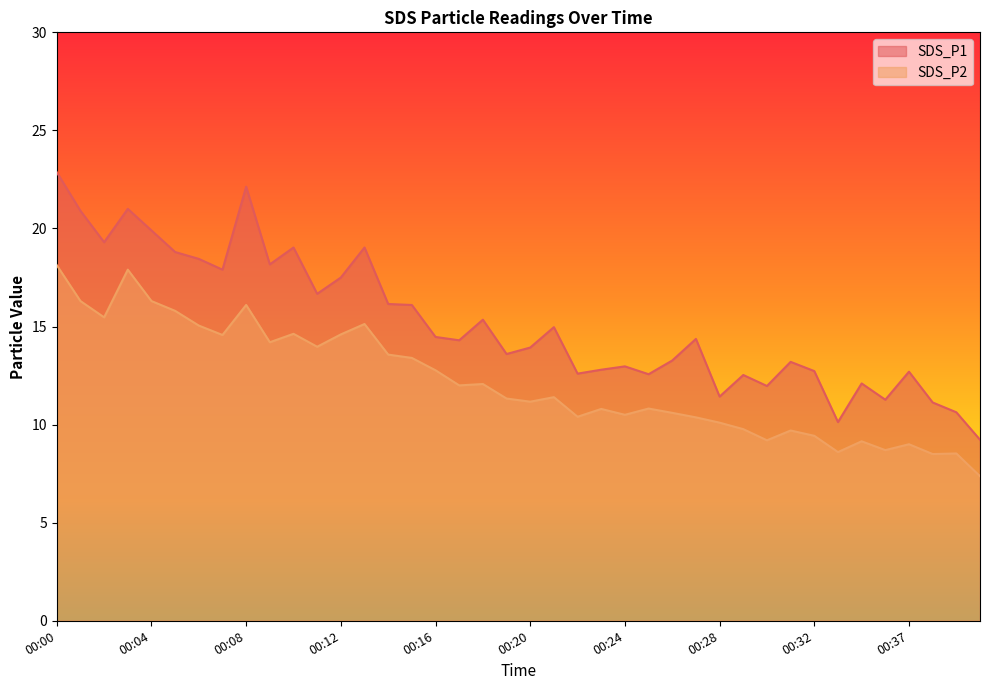

At how many categories does at least one series exceed 16?

16